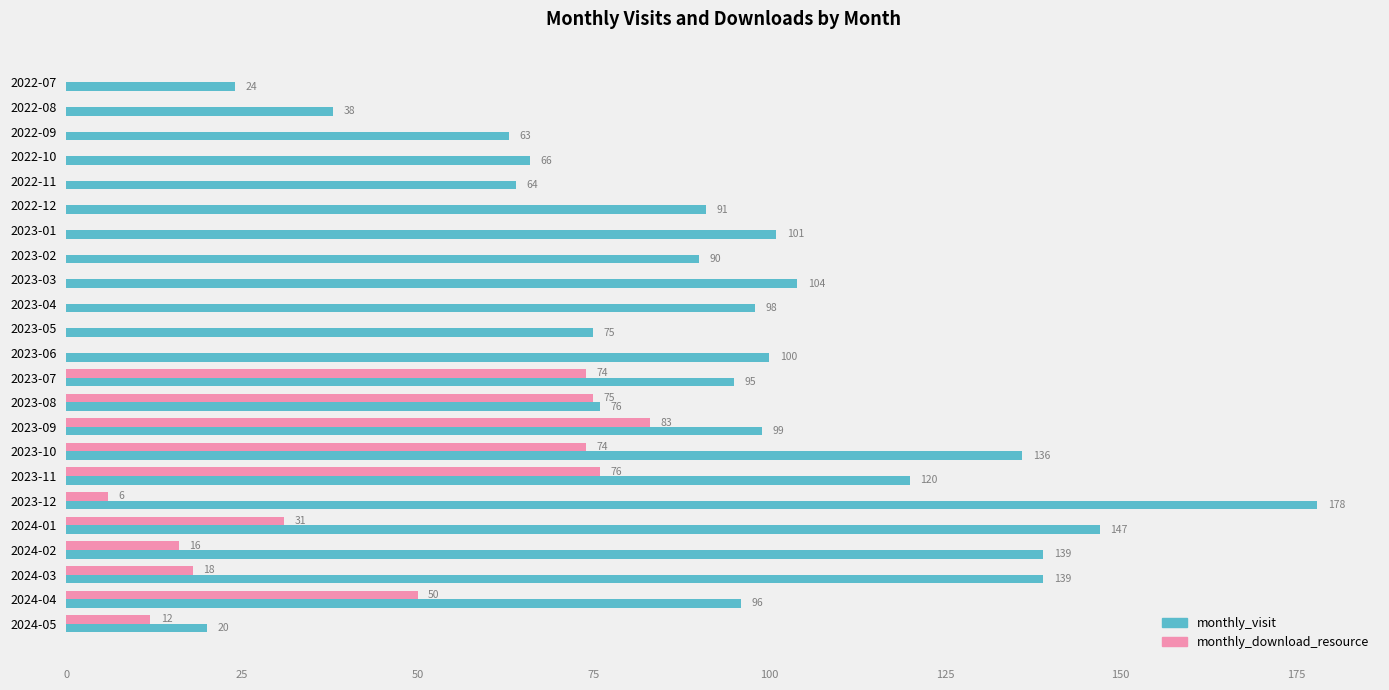

Between 2022-07 and 2023-02, which series saw the biggest shift?

monthly_visit